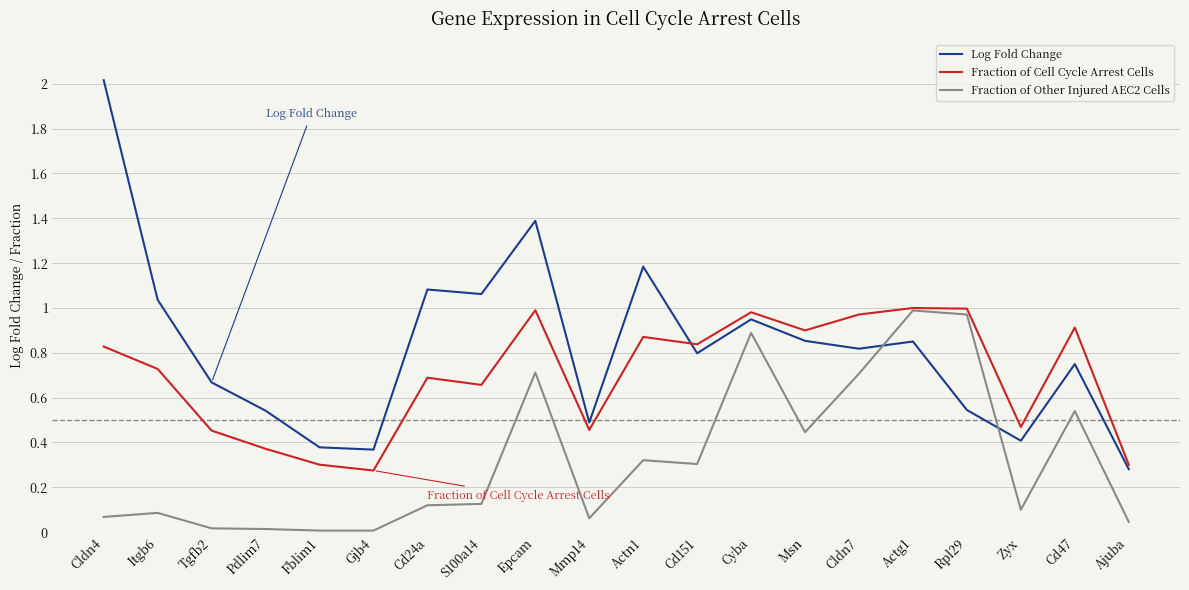

True or false: Fraction of Other Injured AEC2 Cells has a value of 0.0 at Gjb4.

True